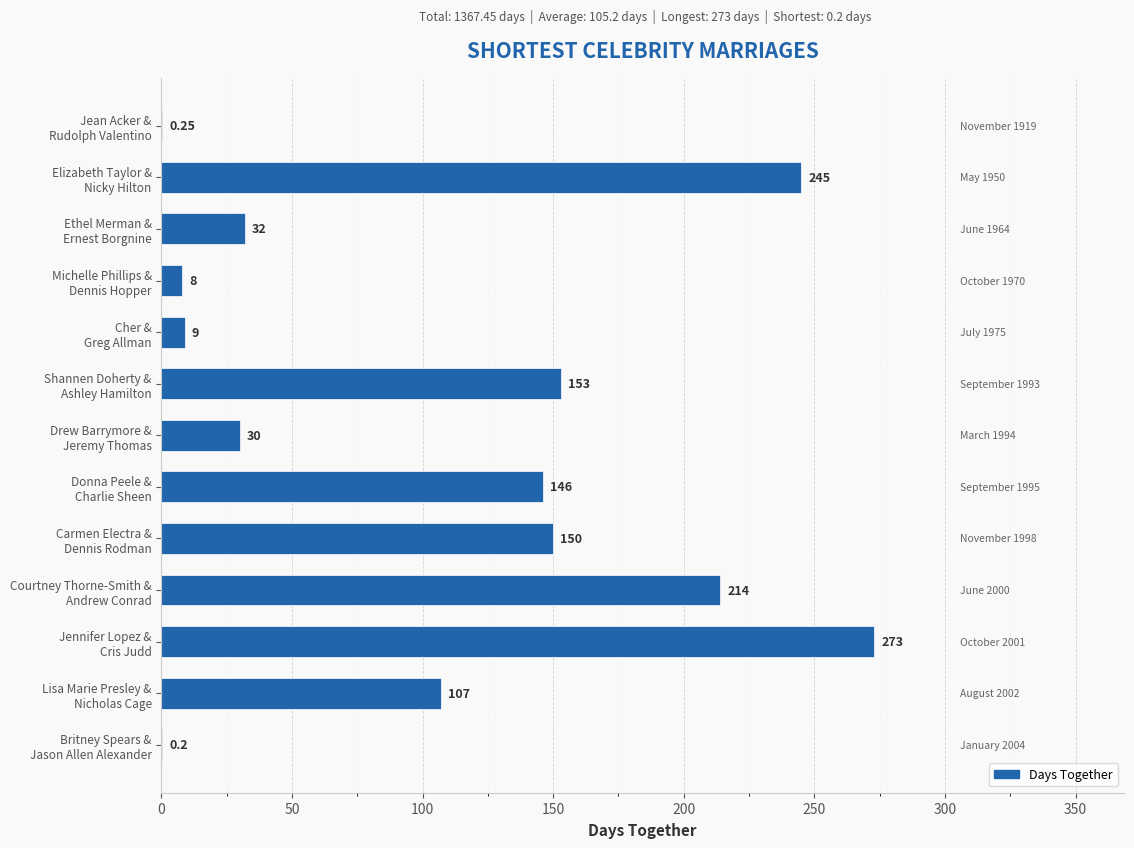

Count the number of categories in the chart.

13